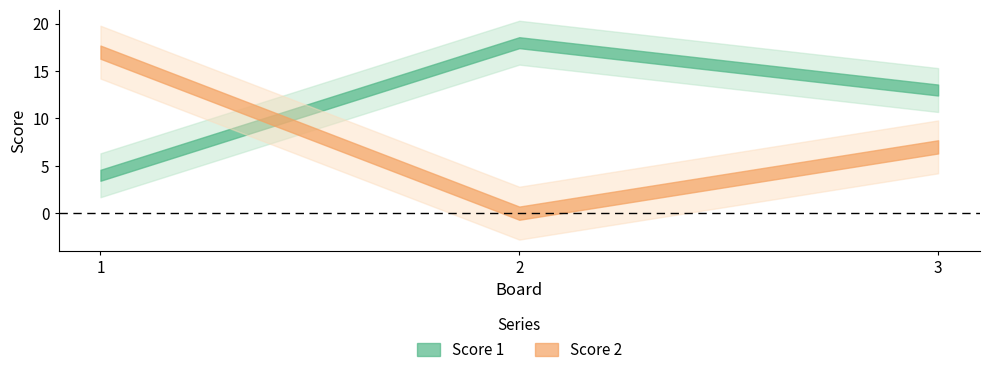

Read the Score 2 value at 3.

7